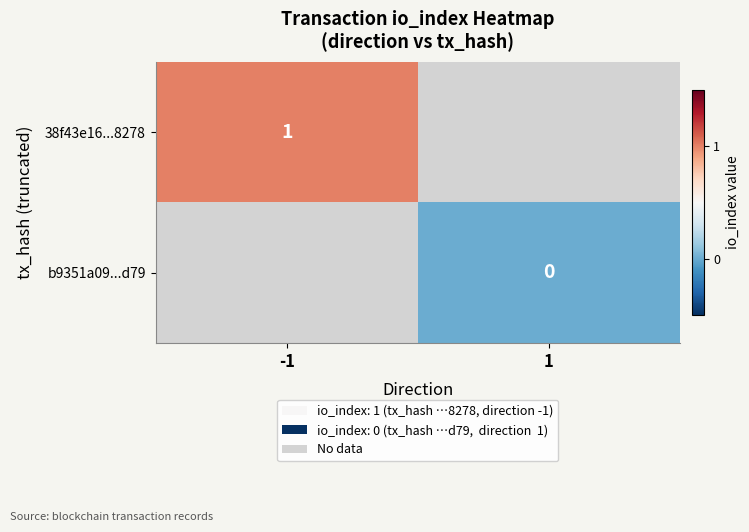

At how many categories does at least one series exceed 0?

1